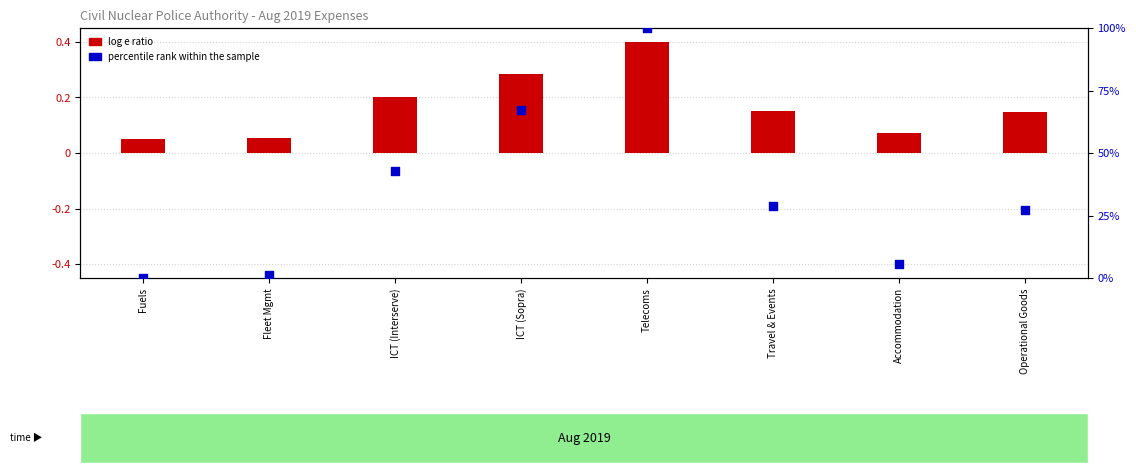

Which series reaches the minimum Y coordinate?

percentile rank within the sample